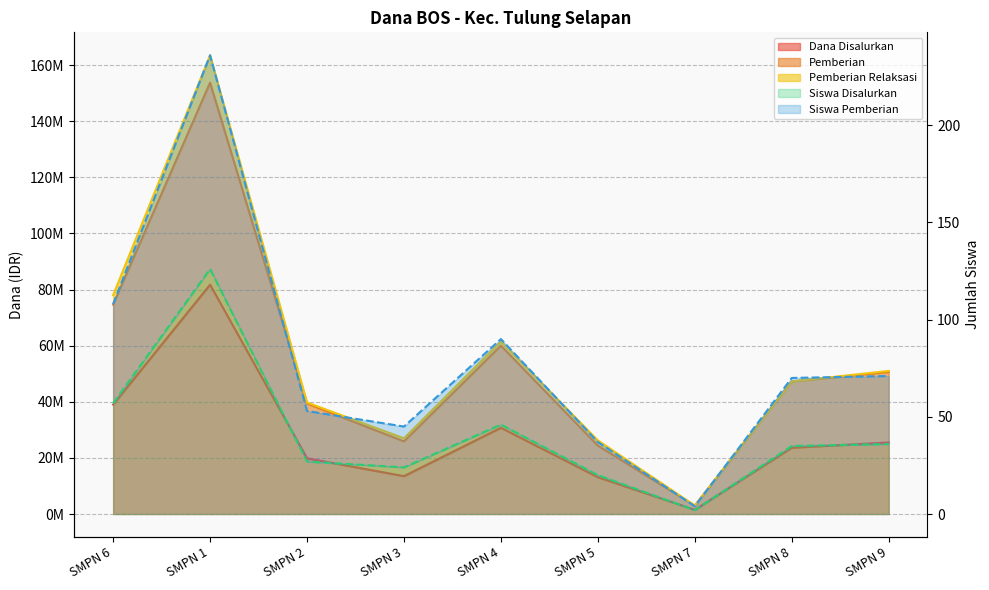

What is the value of the Dana Disalurkan point at the 2nd from the left?

81750000